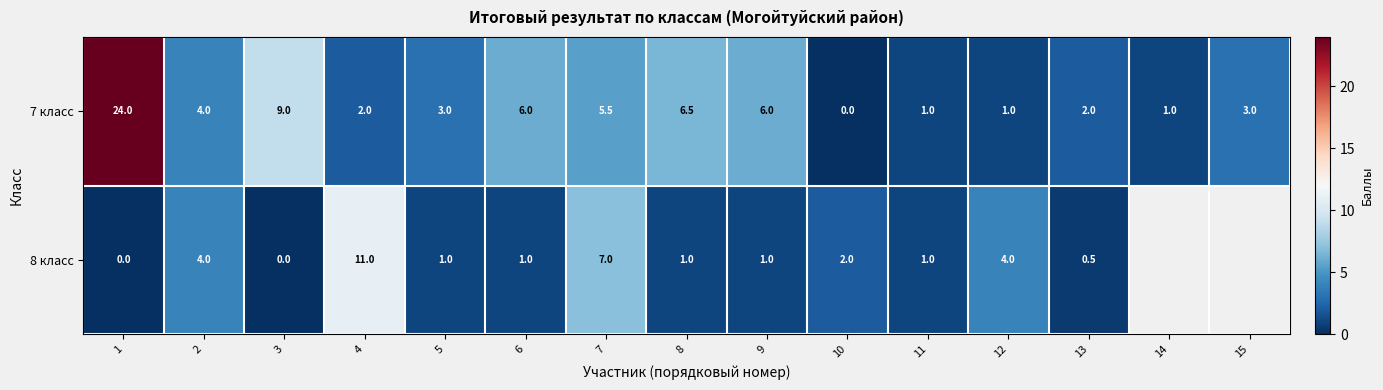

Which label corresponds to the largest value in the chart?

1